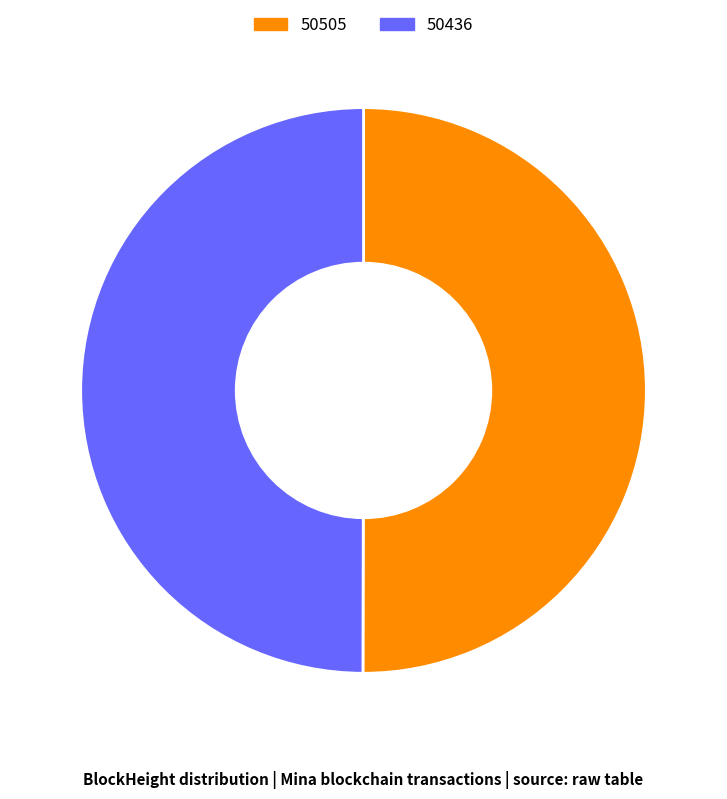

Combined, do 50436 and 50505 account for over 50%?

Yes